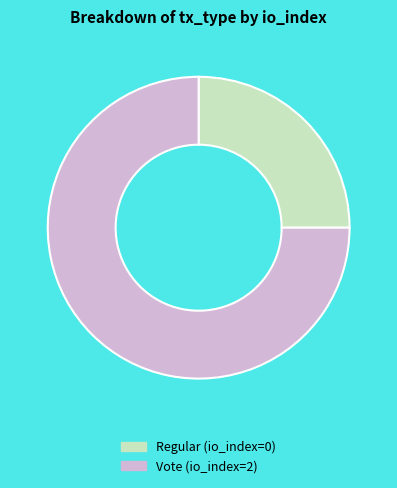

How many slices are in this pie chart?

2